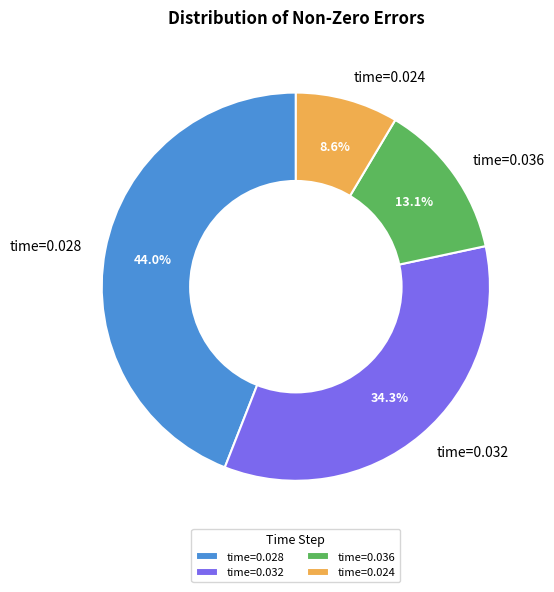

Which category has the smallest portion of the pie?

time=0.024